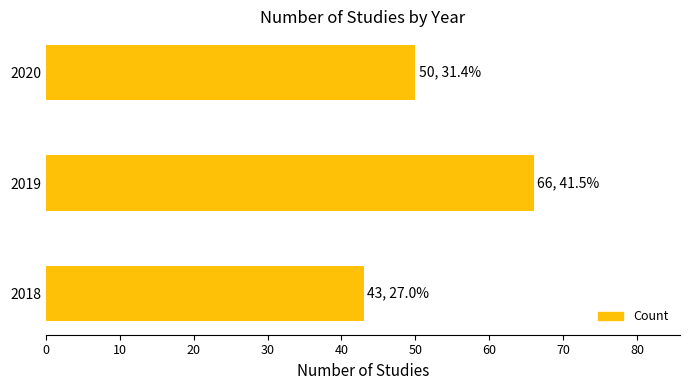

What is the sum of the values at 2019 and 2020?

116